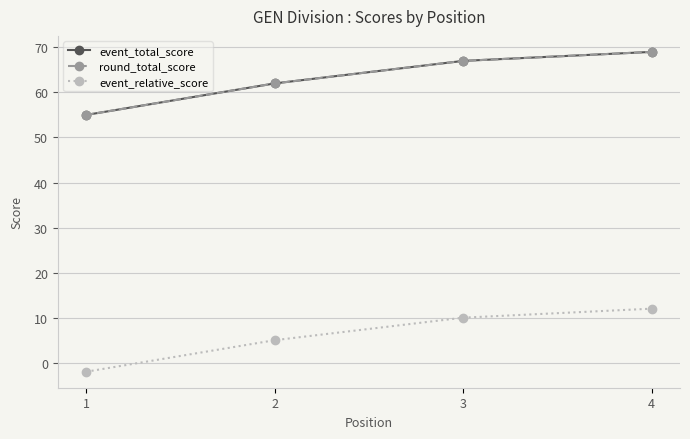

Is this an area chart (filled region under the line)?

No